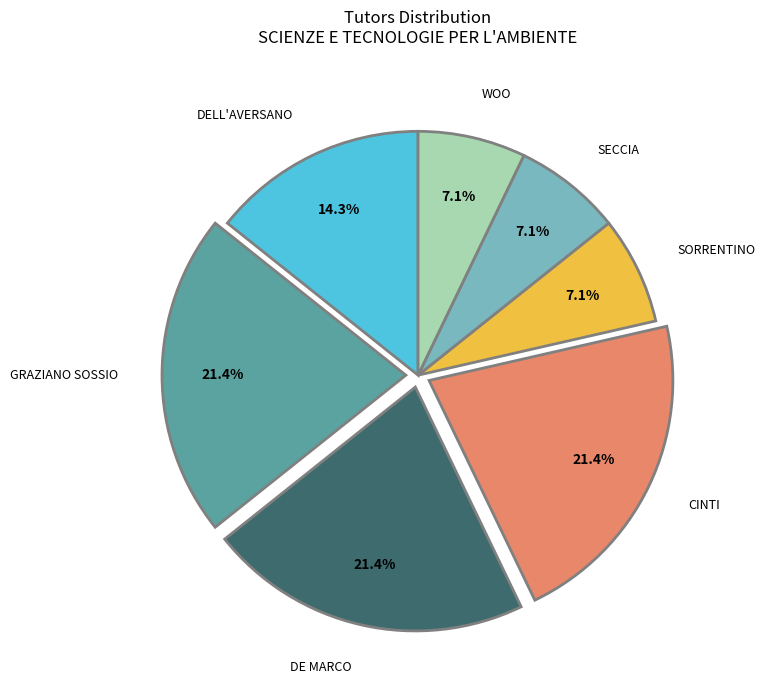

Combined, do GRAZIANO SOSSIO and DELL'AVERSANO account for over 50%?

No